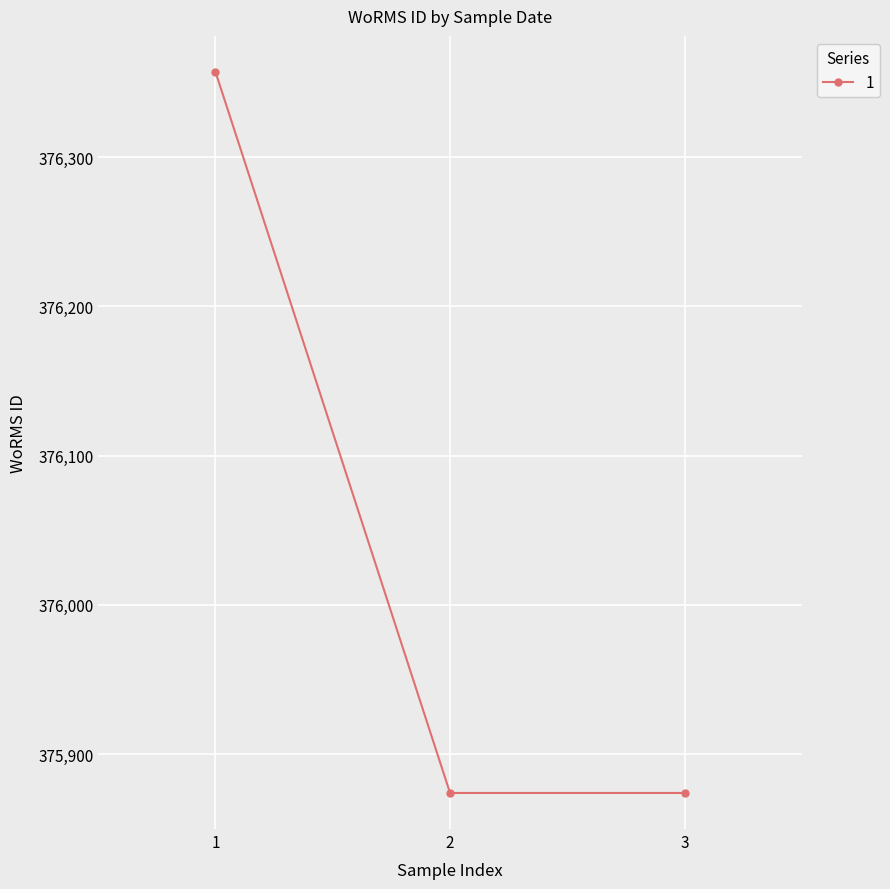

Reading left to right, what are all the values shown in this chart?

1=376357	2=375874	3=375874